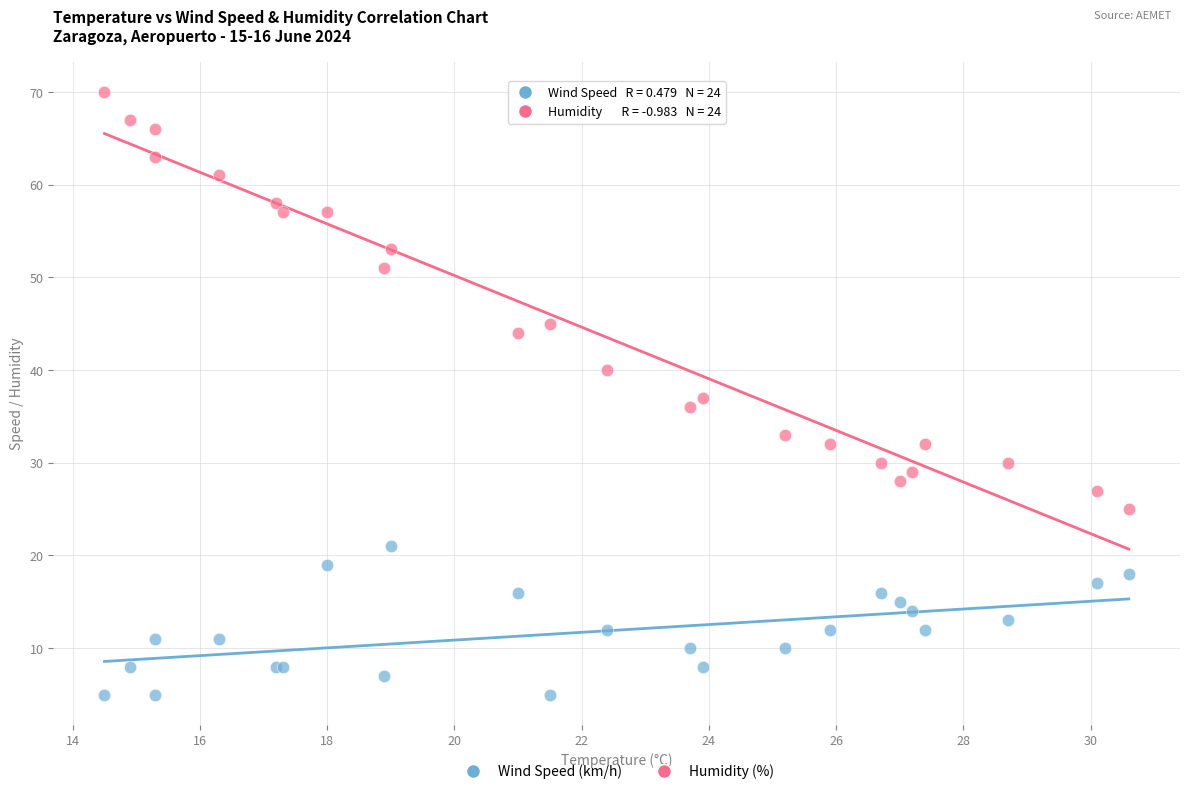

Which series contains the highest Y value?

Humidity (%)